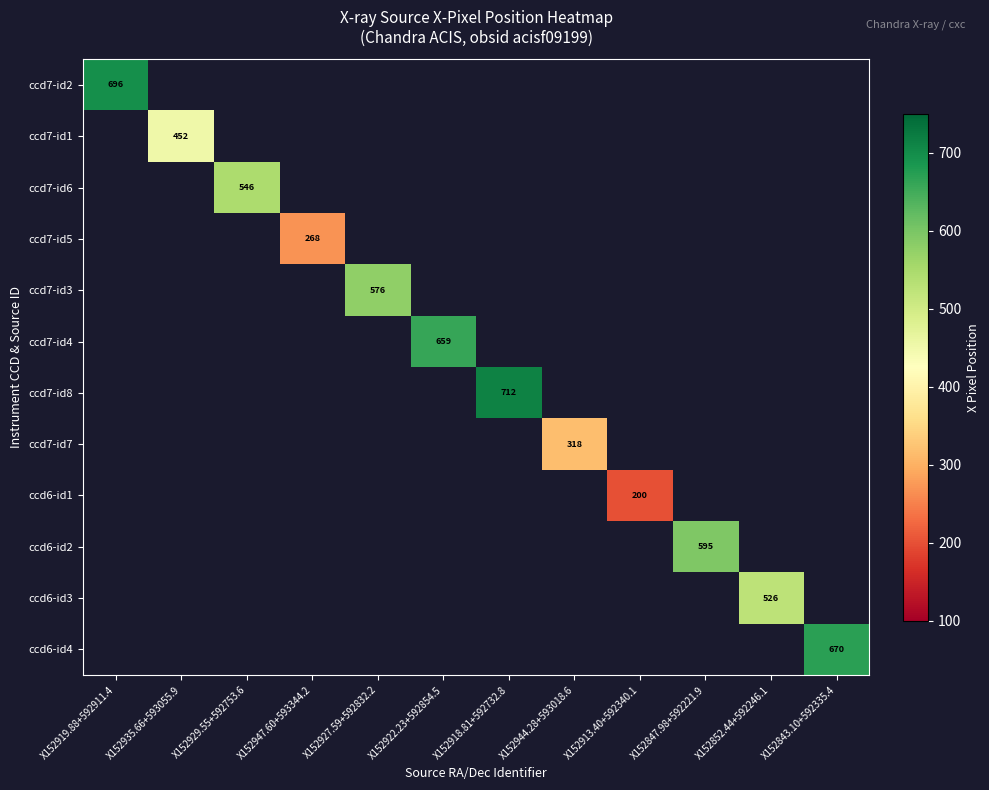

What is the maximum value shown in the chart?

711.9